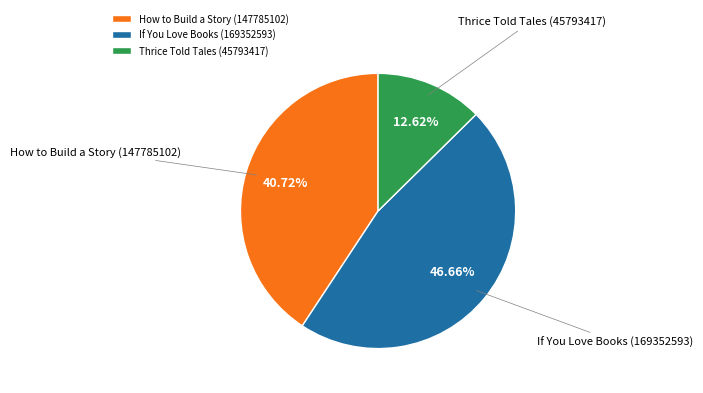

Count the number of slices in the pie.

3